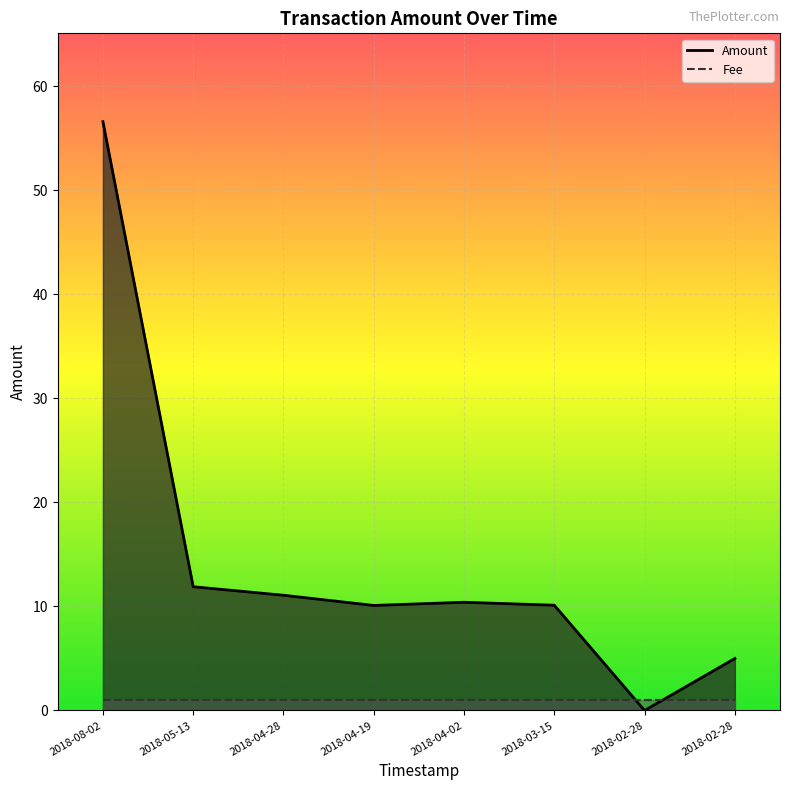

The value at 2018-04-28 is 18.9. True or false?

False